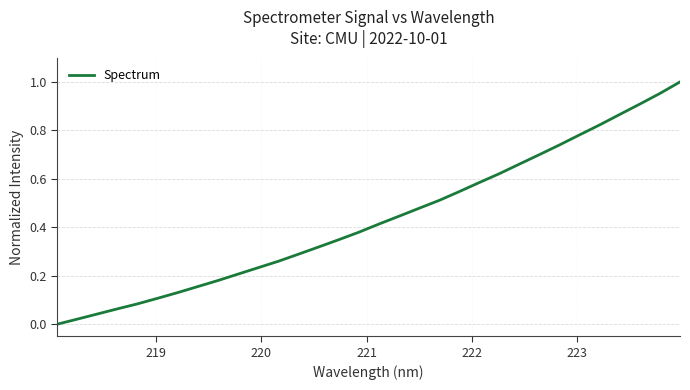

True or false: there are more than 2 points higher than both neighbors.

False